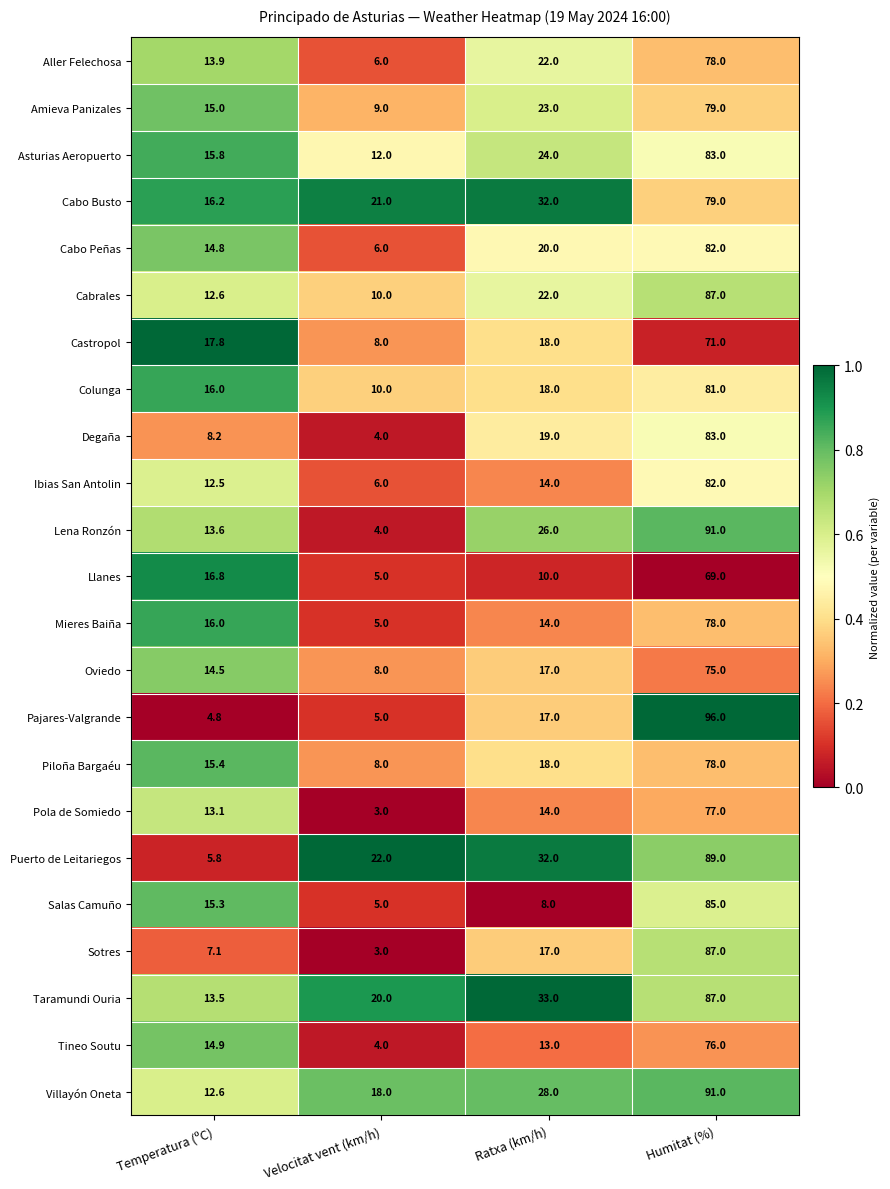

What is the total value across all series at Temperatura (ºC)?

306.2